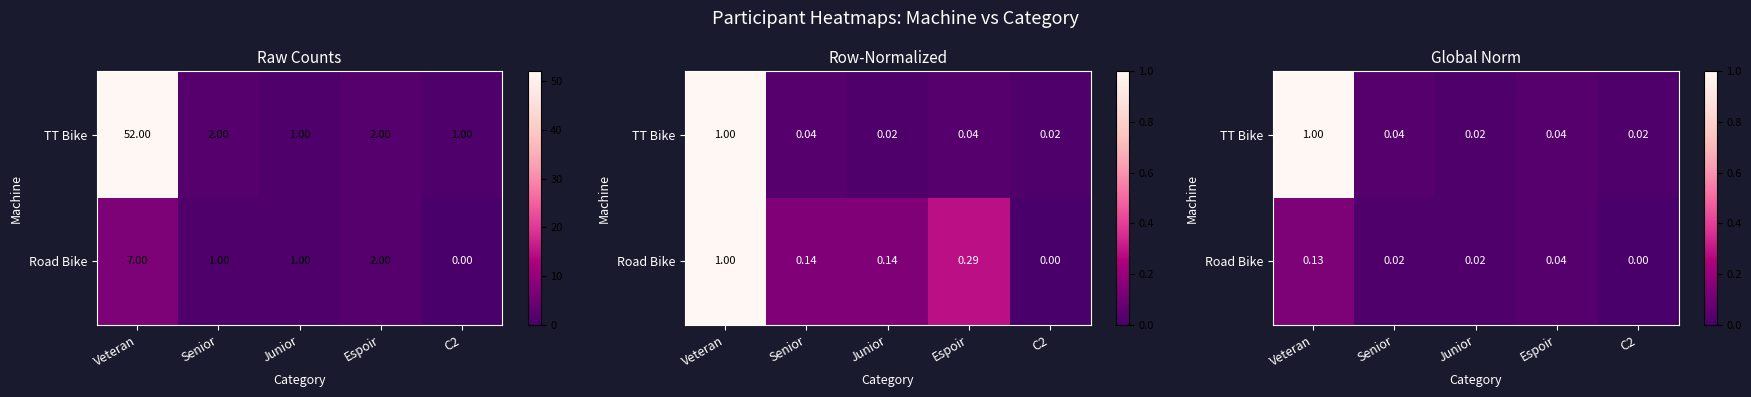

What is the difference between the highest and lowest values at Veteran?

0.9